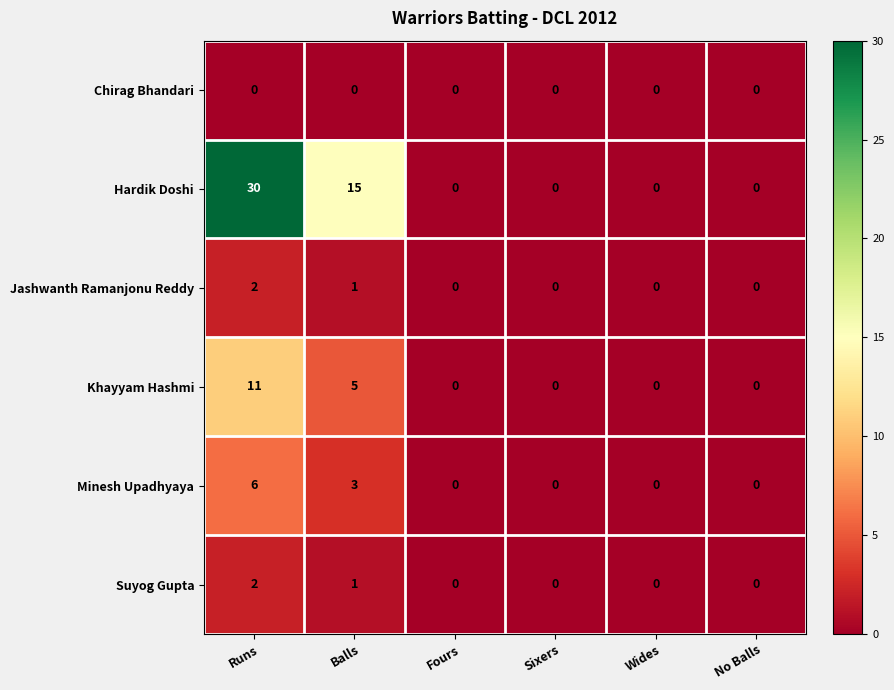

At which label is Minesh Upadhyaya closest to 3?

Balls